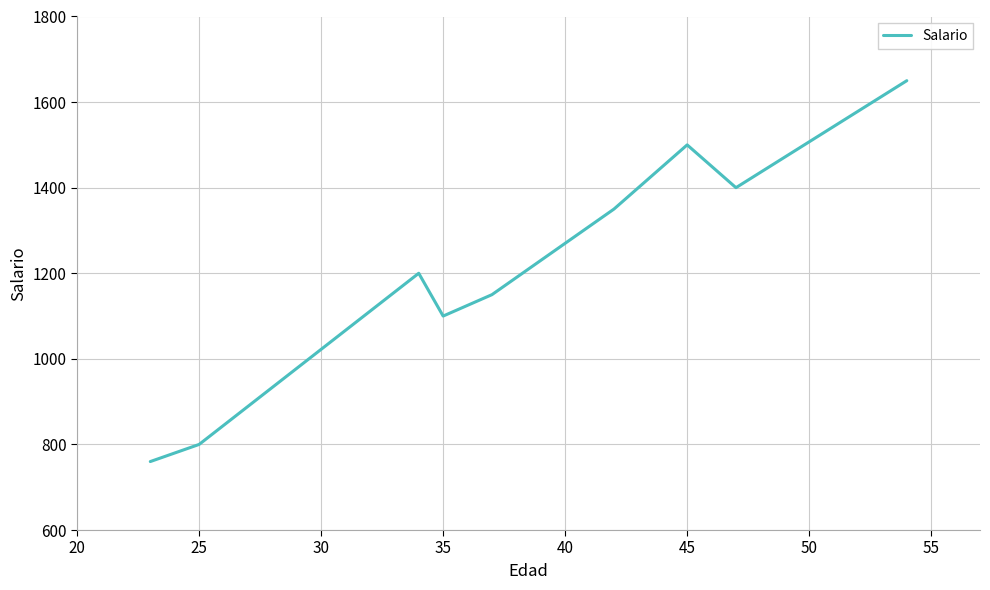

What is the difference between the maximum and minimum values?

890